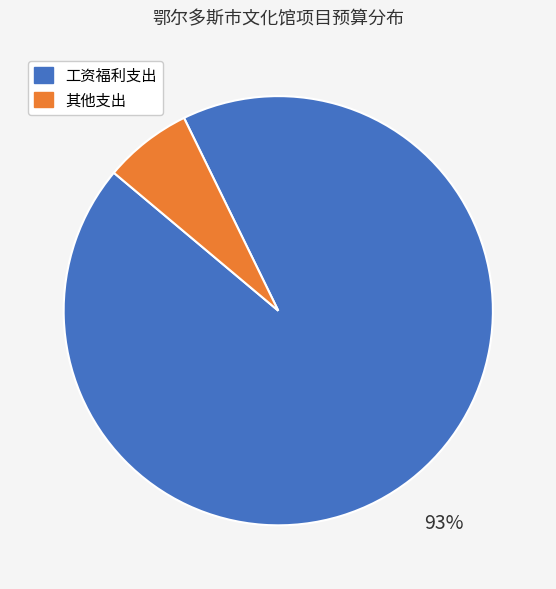

How many slices are in this pie chart?

2